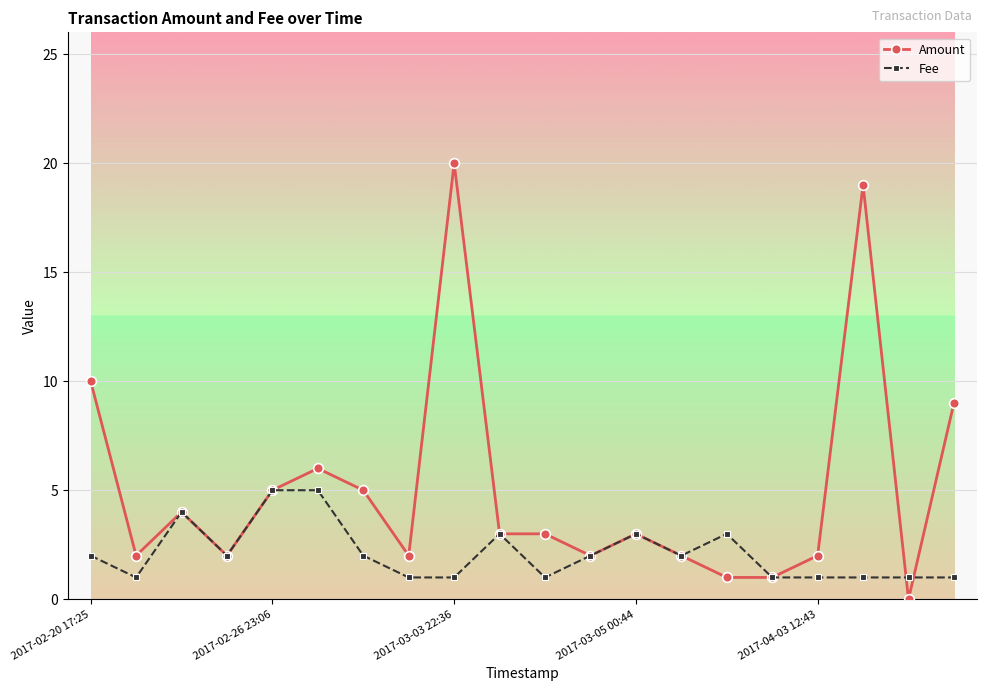

What is the difference between the maximum and minimum values in the Fee series?

4.0